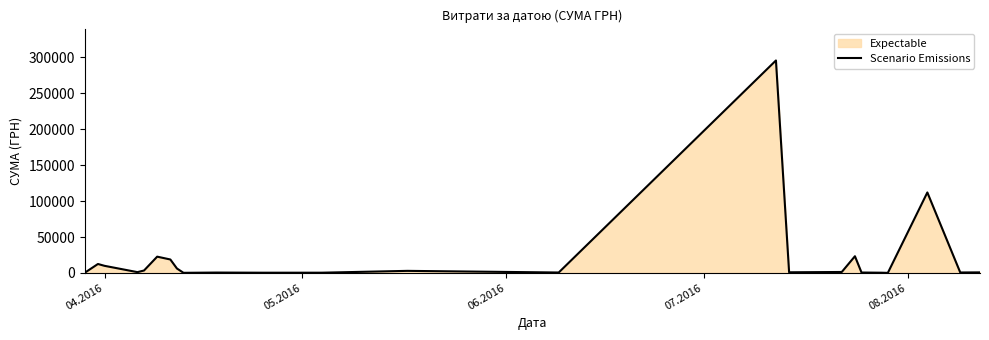

True or false: the data has more than 0 interior local peaks.

True